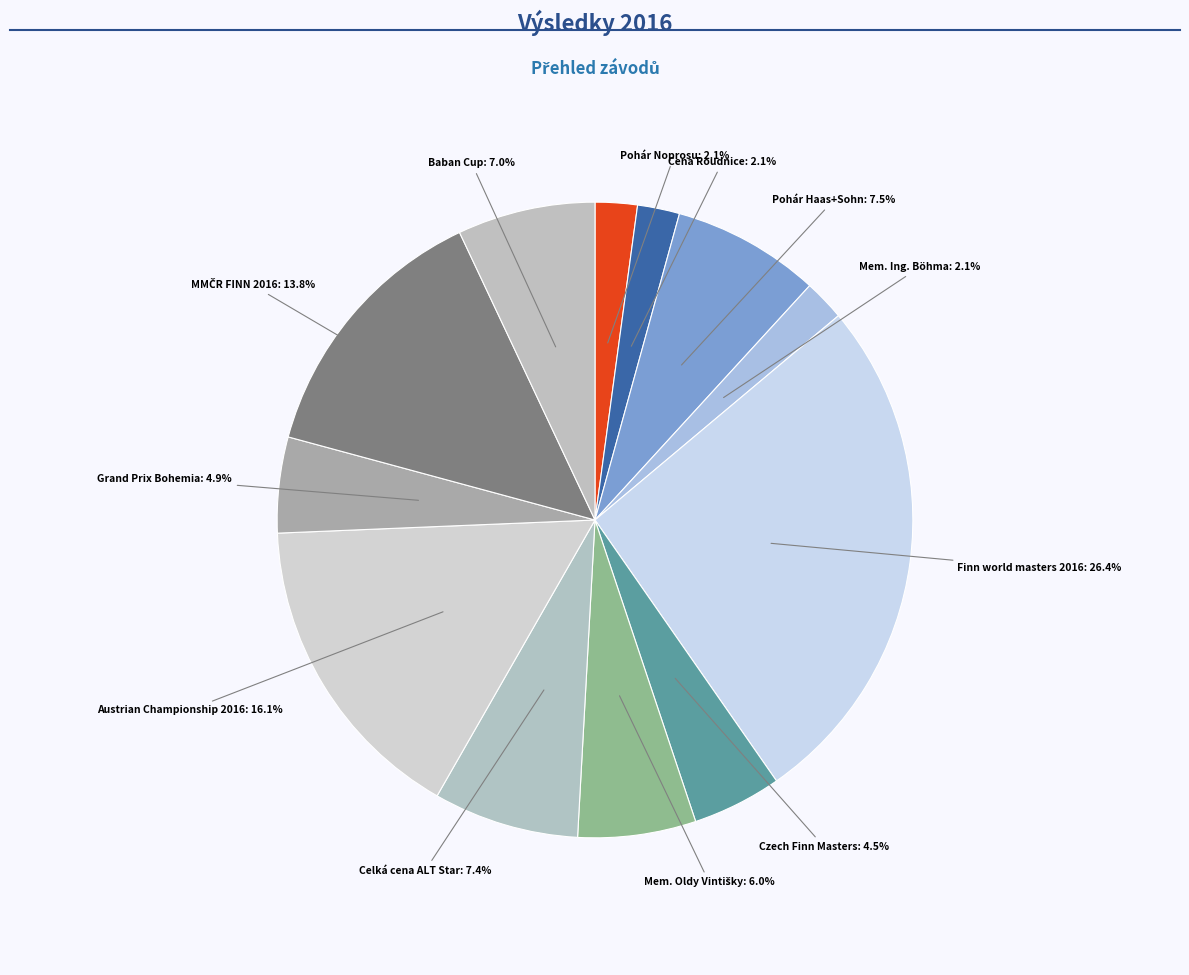

How many segments does this pie chart have?

12